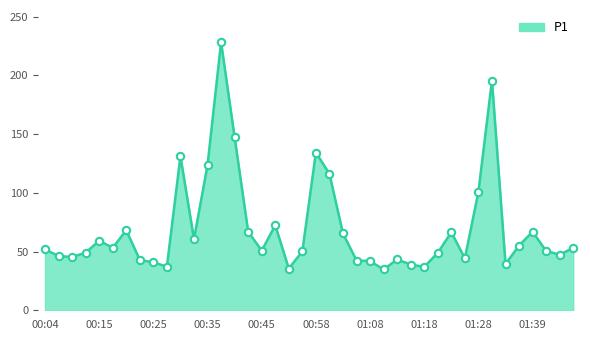

What is the minimum value shown in the chart?

34.7